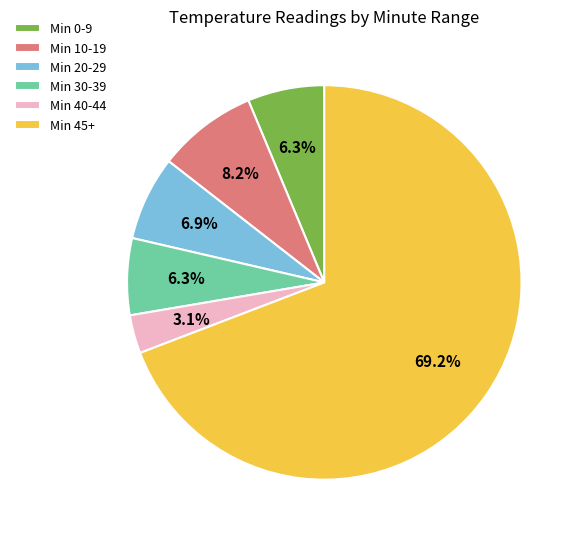

Do Min 30-39 and Min 40-44 together represent more than half of the pie?

No